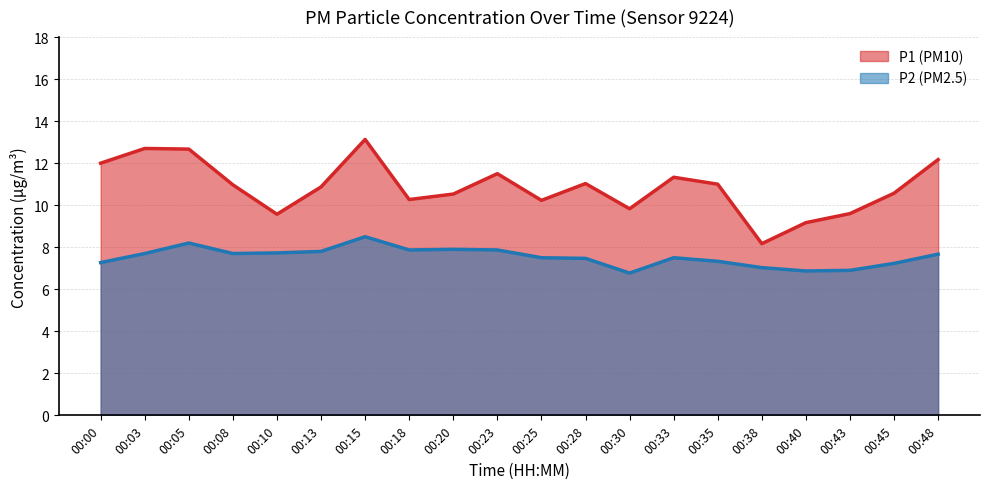

Rank the series by their maximum value, from lowest to highest.

P2 (PM2.5), P1 (PM10)